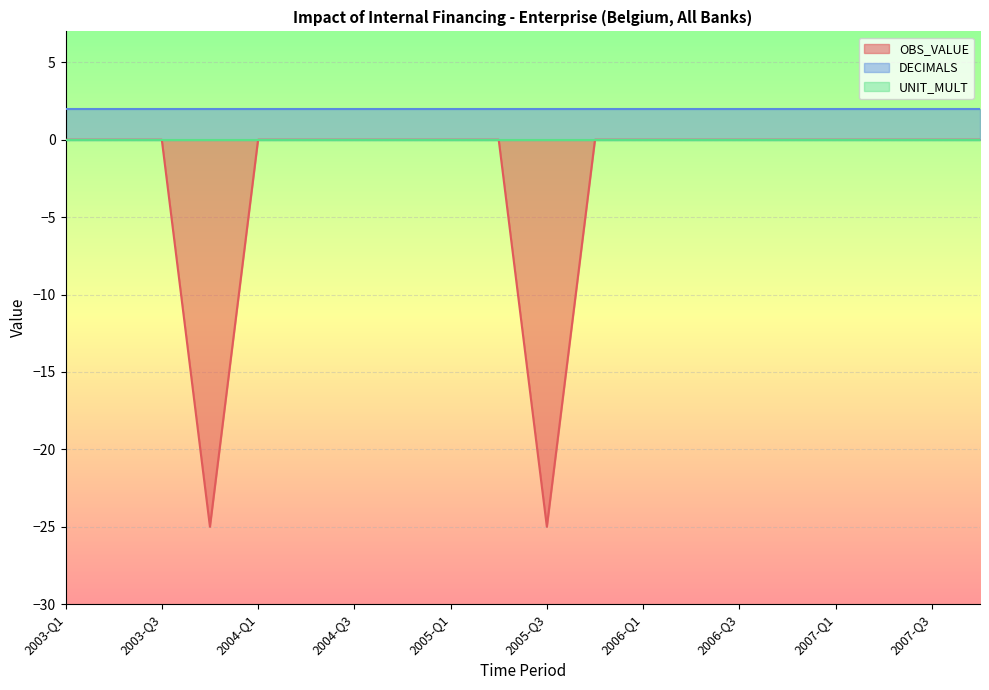

Is the value of UNIT_MULT at 2004-Q4 greater than the value of OBS_VALUE at 2004-Q1?

No